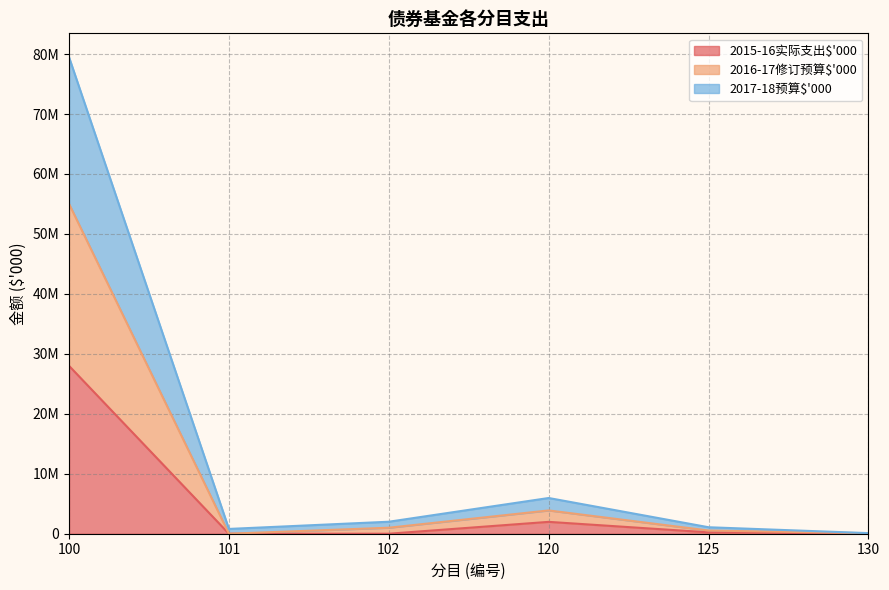

Which series has the largest total across all categories?

2016-17修订预算$'000